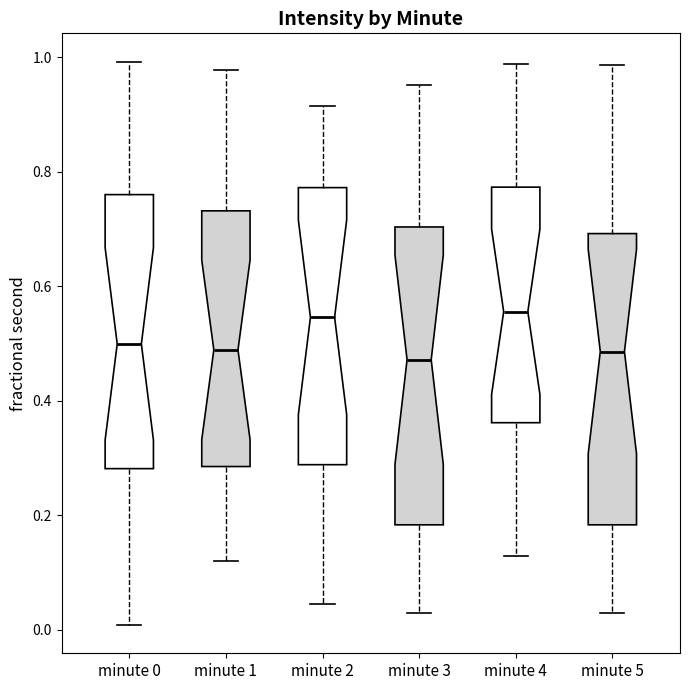

Reading left to right, read every box against the y-axis: the position of its median line, the range the box covers, and the ends of its whiskers. The values are not printed on the chart, so give them approximately, as read against the axis.

minute 0: median 0.50, box 0.28 to 0.76, whiskers 0.00 to 1.00
minute 1: median 0.48, box 0.28 to 0.74, whiskers 0.12 to 0.98
minute 2: median 0.54, box 0.28 to 0.78, whiskers 0.04 to 0.92
minute 3: median 0.48, box 0.18 to 0.70, whiskers 0.02 to 0.96
minute 4: median 0.56, box 0.36 to 0.78, whiskers 0.12 to 0.98
minute 5: median 0.48, box 0.18 to 0.70, whiskers 0.02 to 0.98